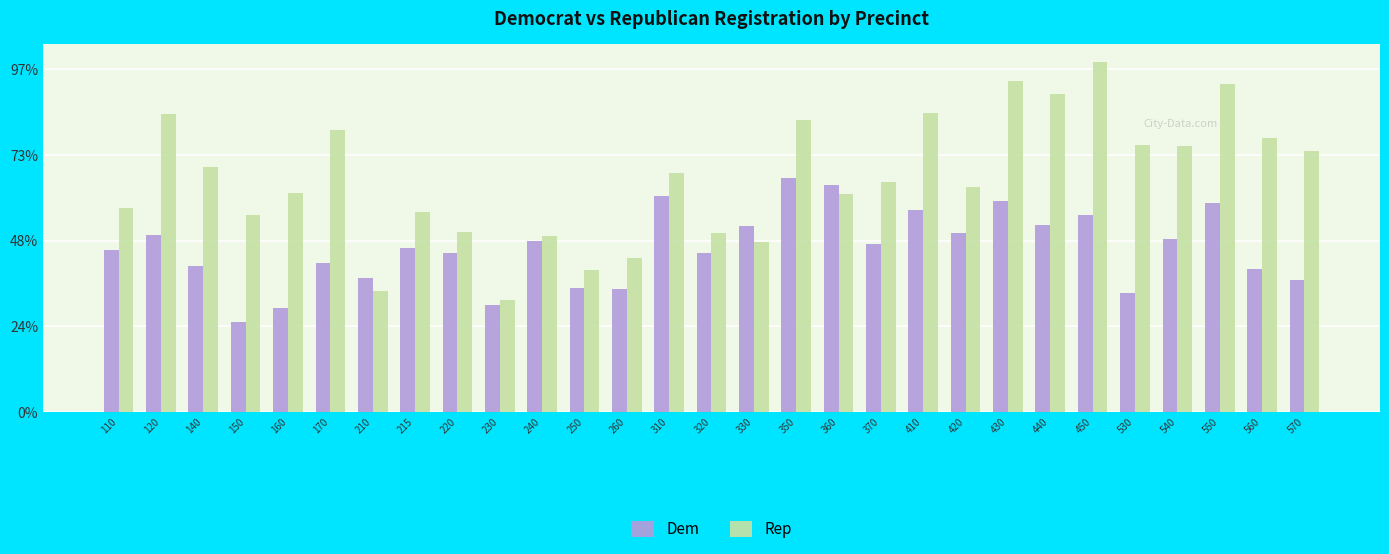

What is the value of the Dem bar at the 11th from the left?

299